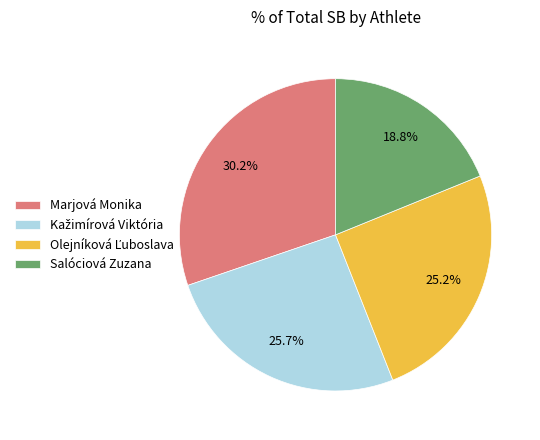

Does any single category account for the majority?

No